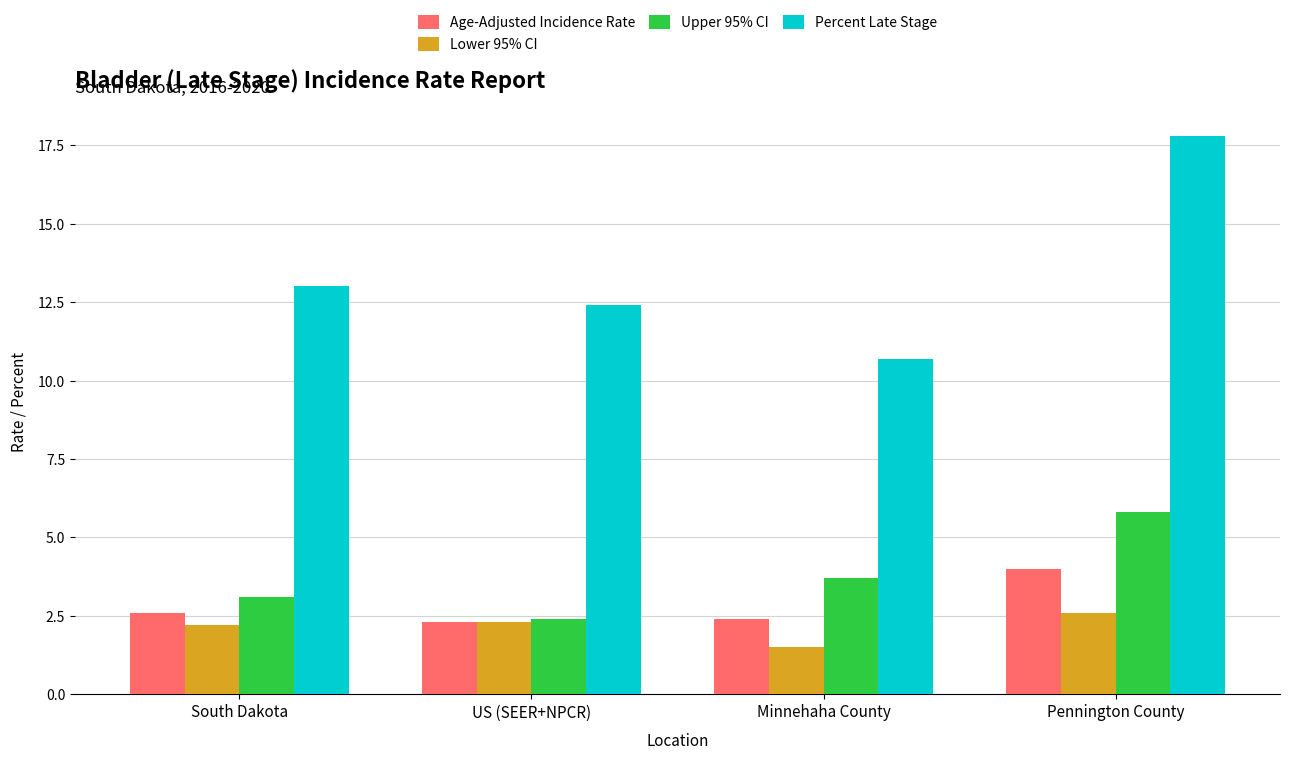

What is the sum of the Upper 95% CI values at US (SEER+NPCR) and Pennington County?

8.2